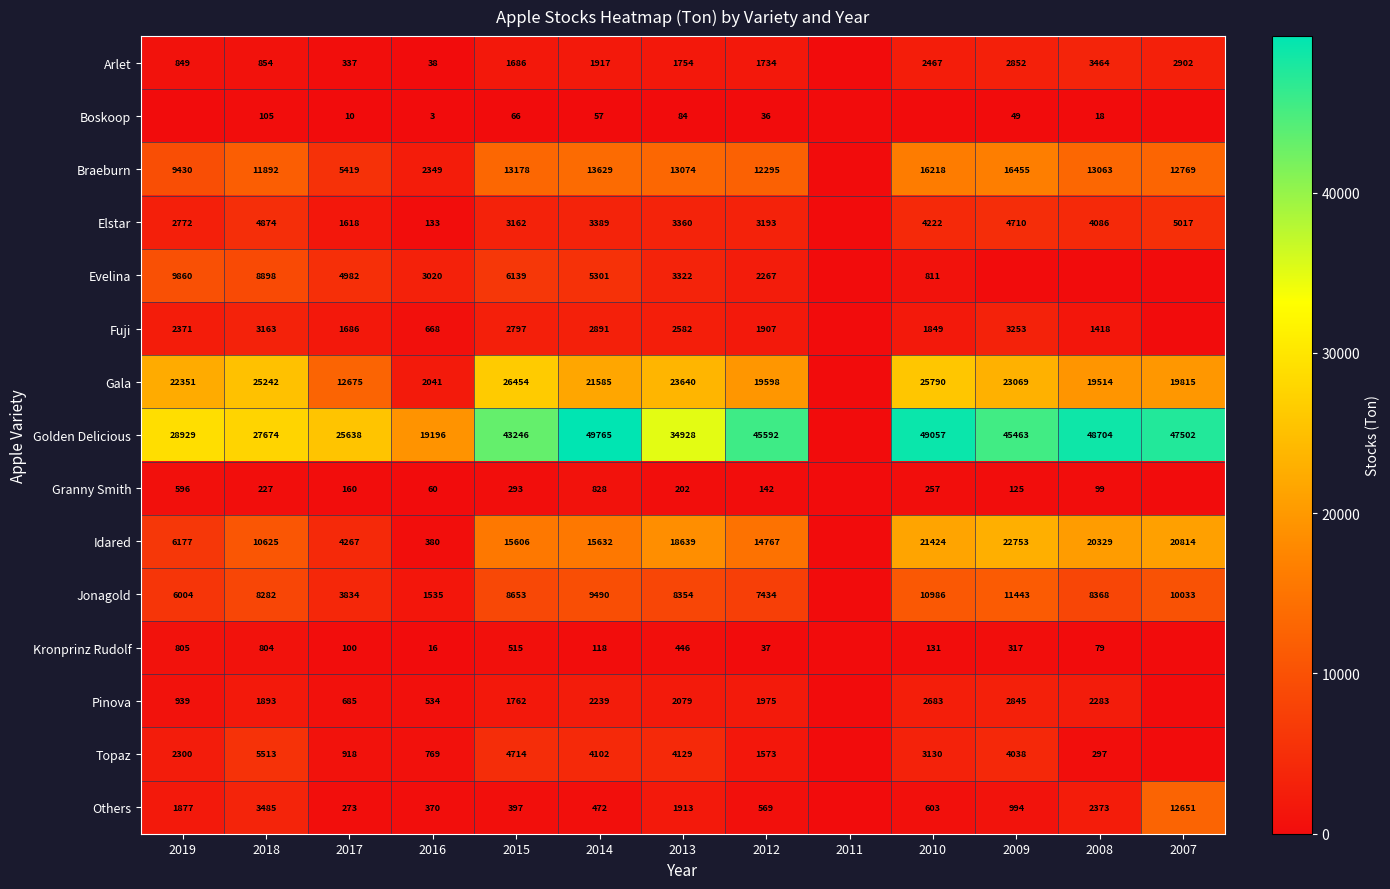

Is the value of Pinova at 2016 greater than the value of Others at 2015?

Yes